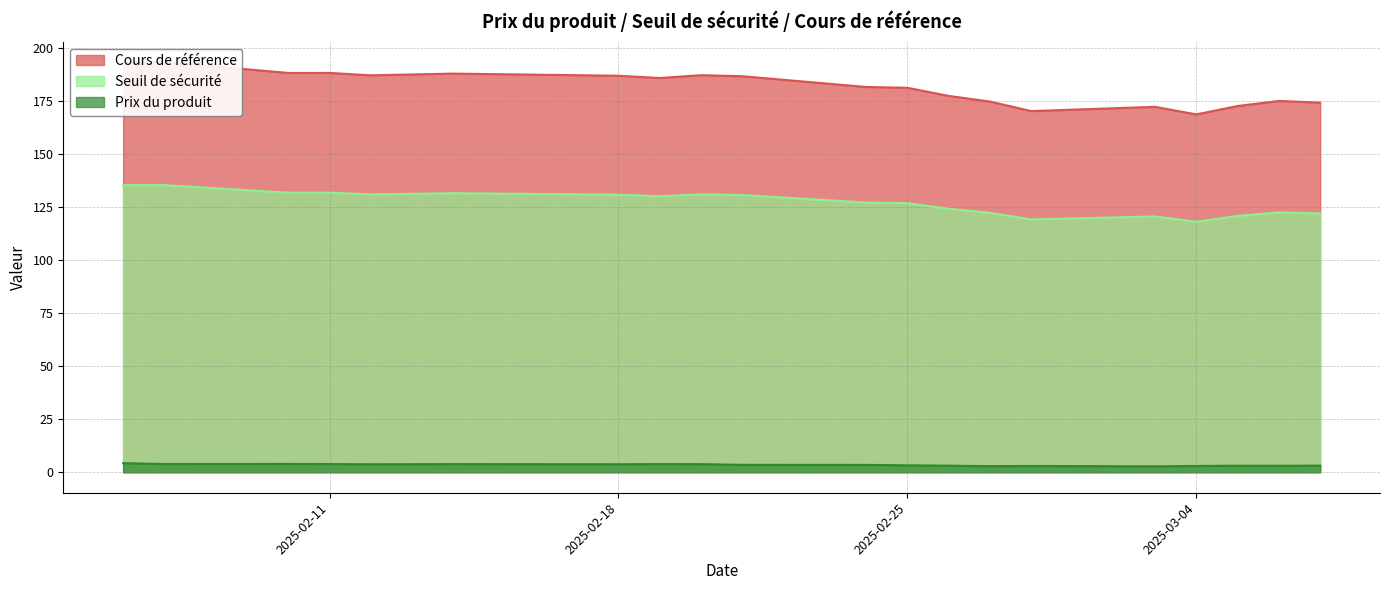

How many interior local peaks does the Seuil de sécurité series have?

5